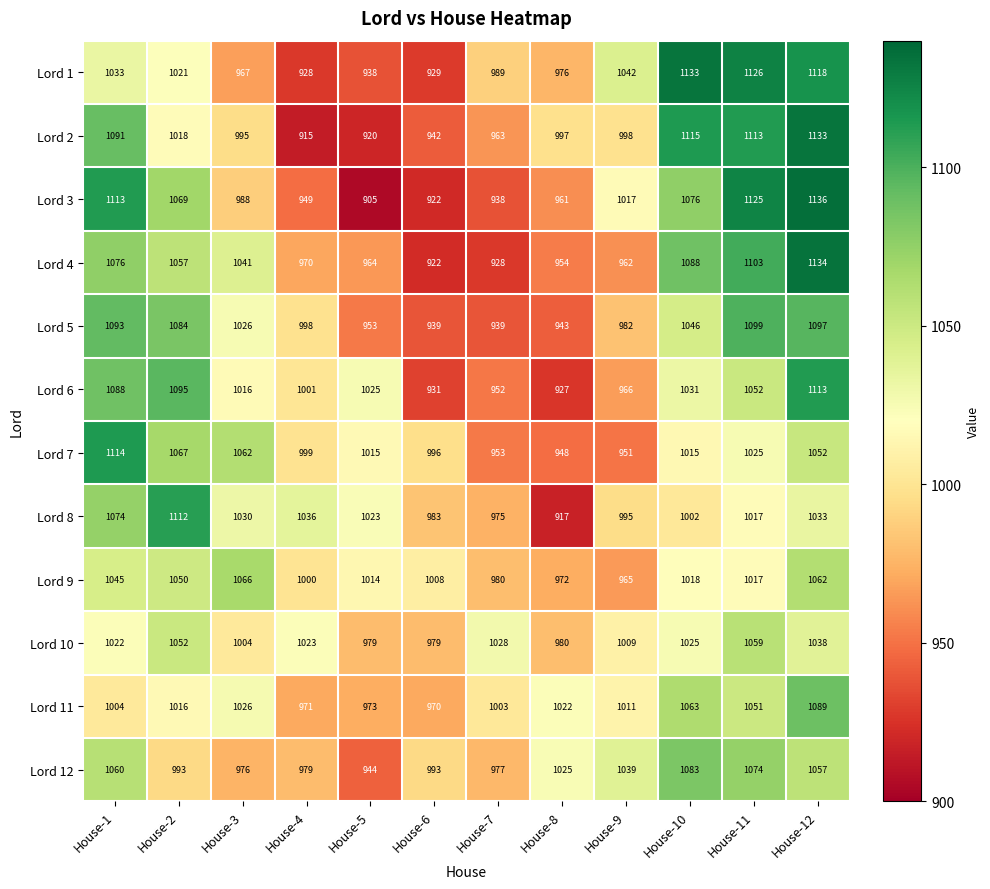

At how many categories does at least one series exceed 942?

12